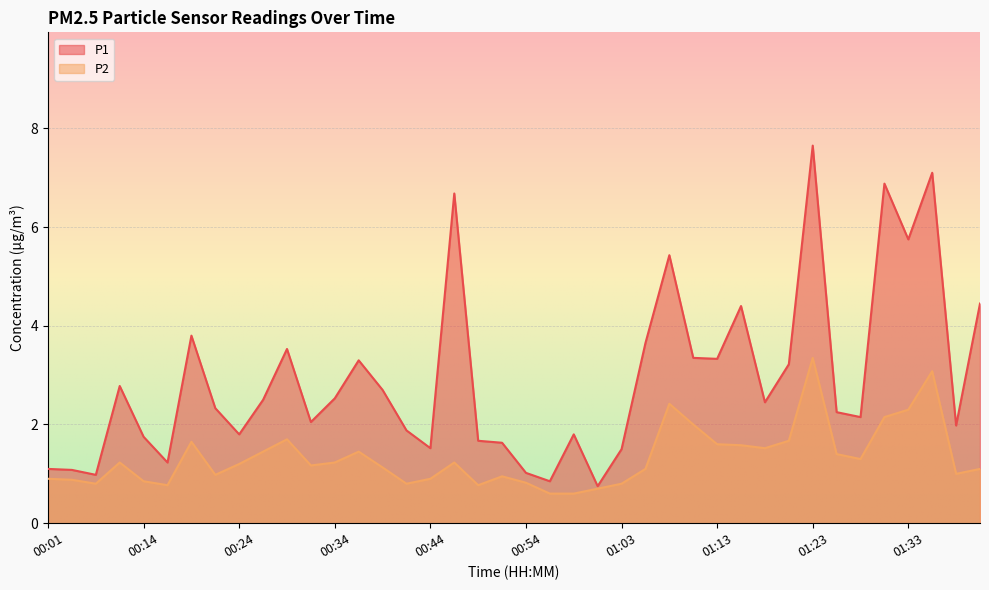

Between 00:54 and 01:28, which series saw the biggest shift?

P1